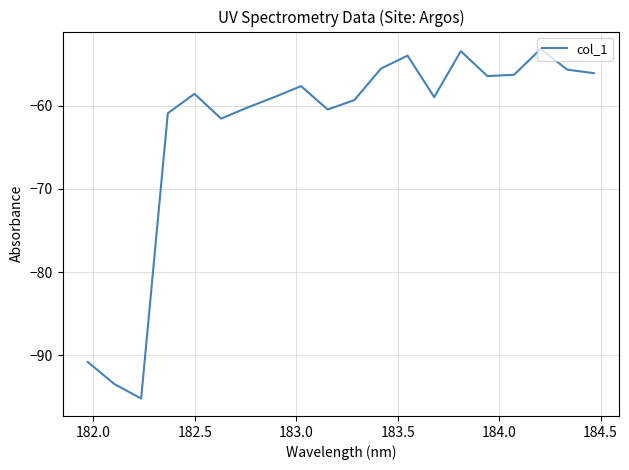

What is the greatest value displayed?

-53.2